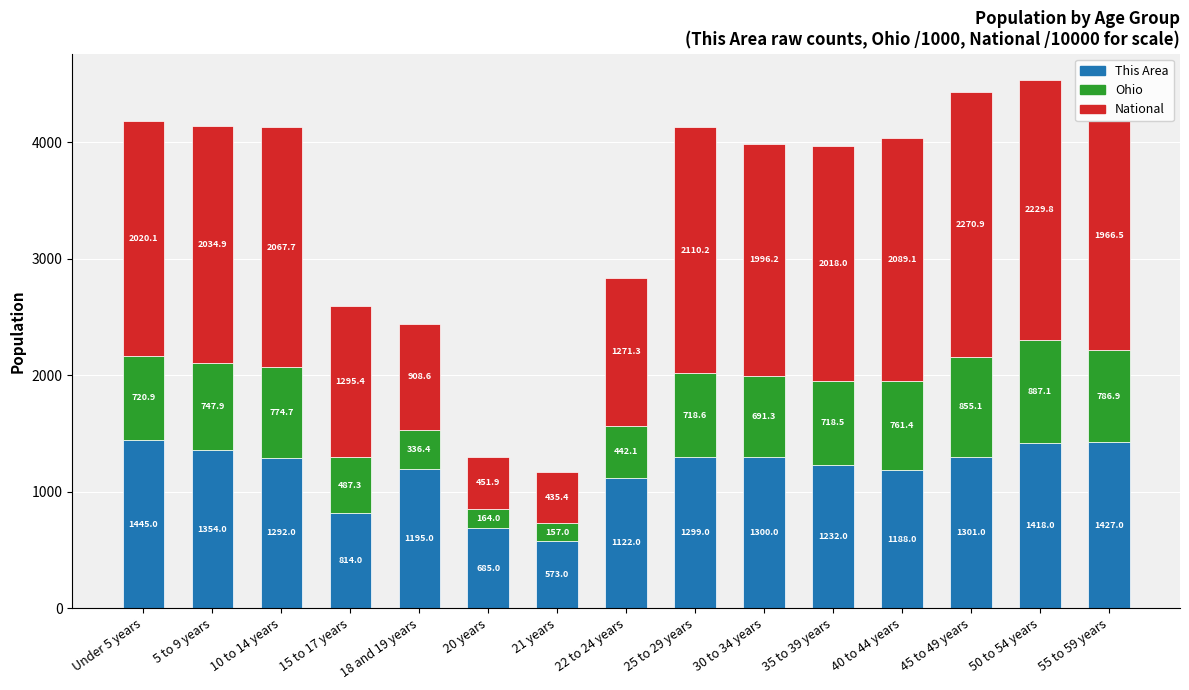

At which label does This Area reach its peak?

Under 5 years